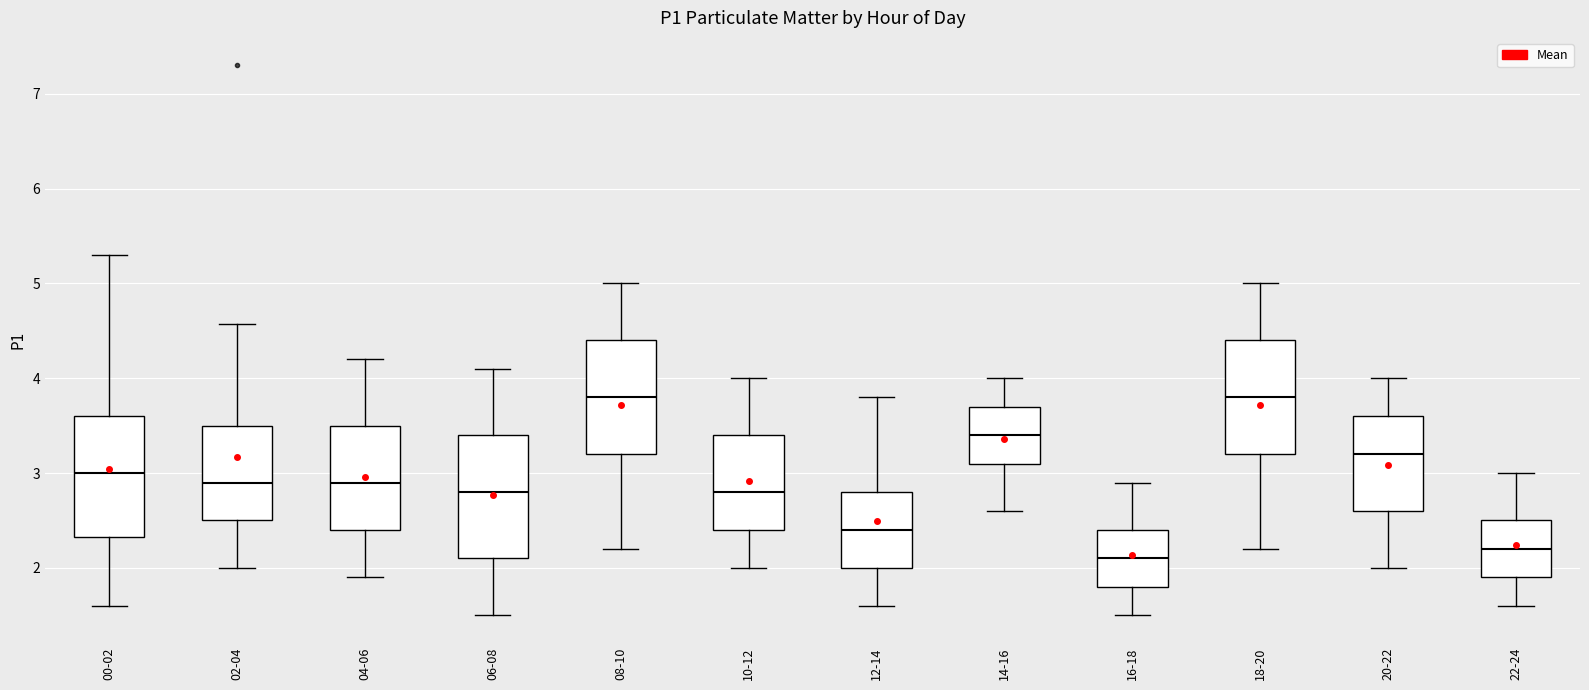

Where does the upper whisker of the box for 06-08 end on the y-axis? The values are not printed on the chart, so give them approximately, as read against the axis.

4.1